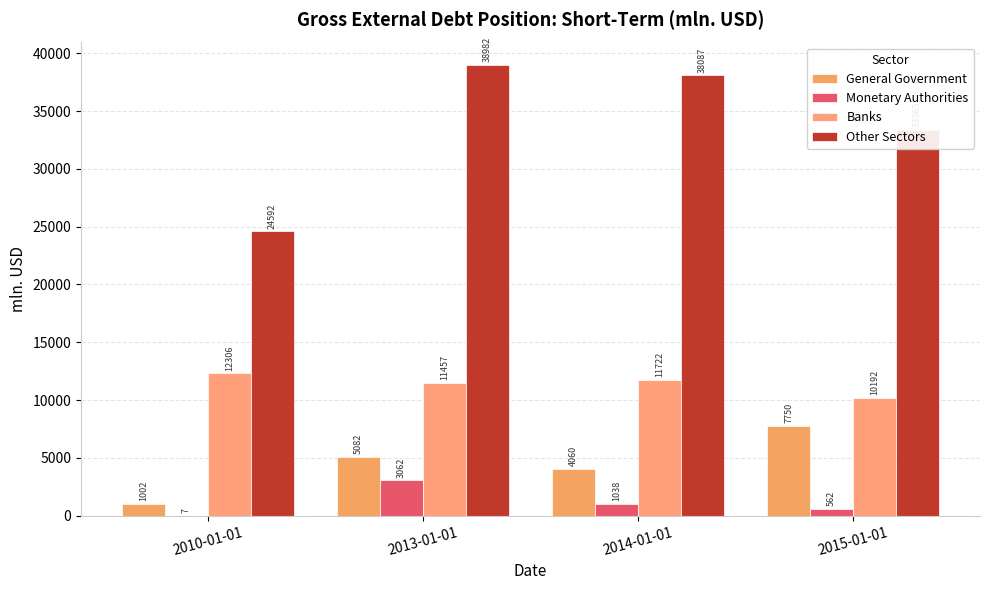

At which category does the chart reach its minimum across all series?

2010-01-01